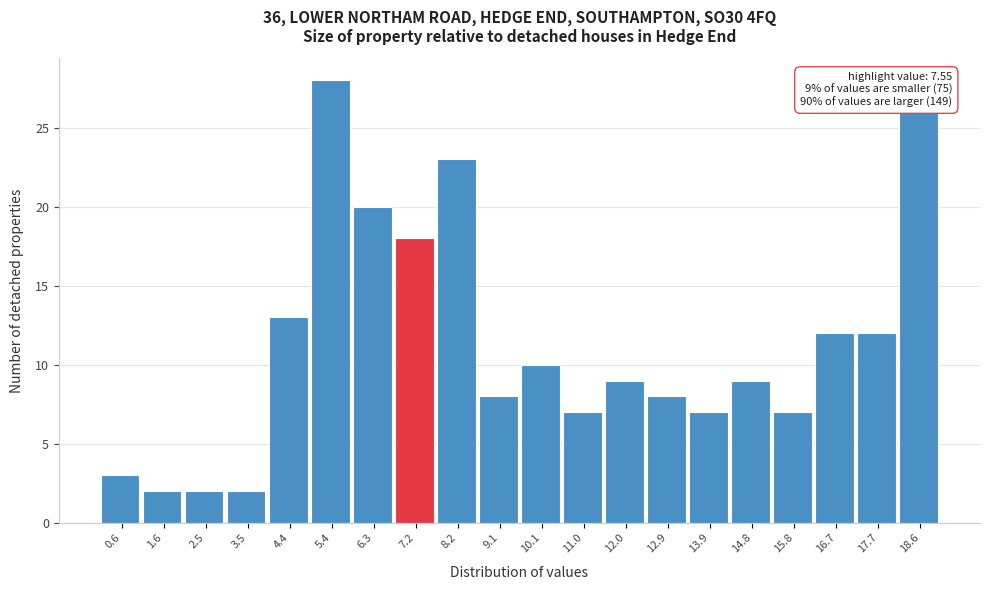

Reading right to left, list all the values displayed in this chart.

26	12	12	7	9	7	8	9	7	10	8	23	18	20	28	13	2	2	2	3